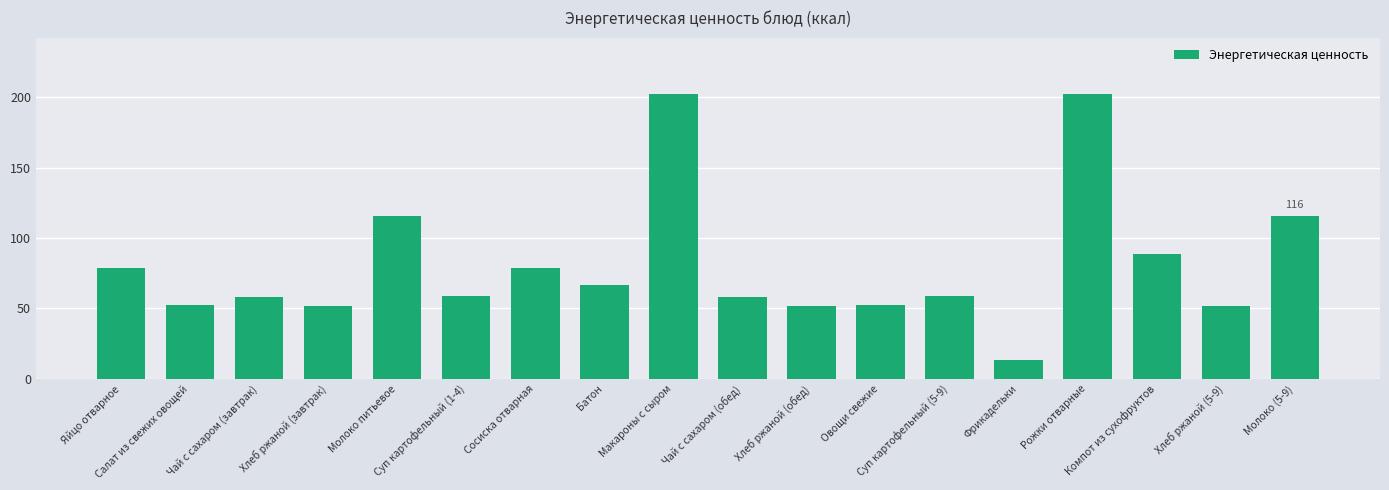

Between Молоко питьевое and Чай с сахаром (обед), which is larger?

Молоко питьевое